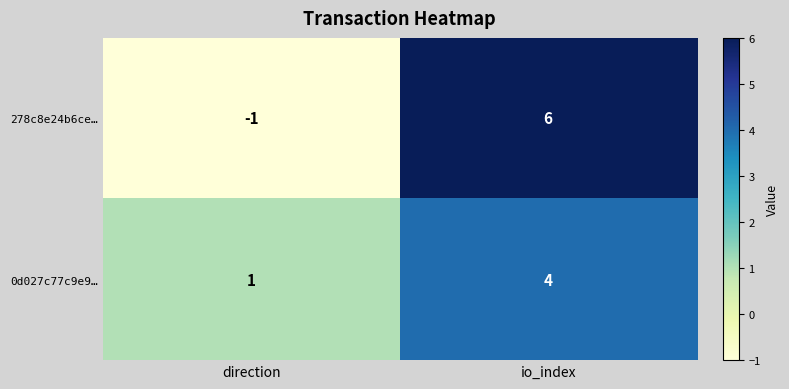

Count the number of categories in the chart.

2